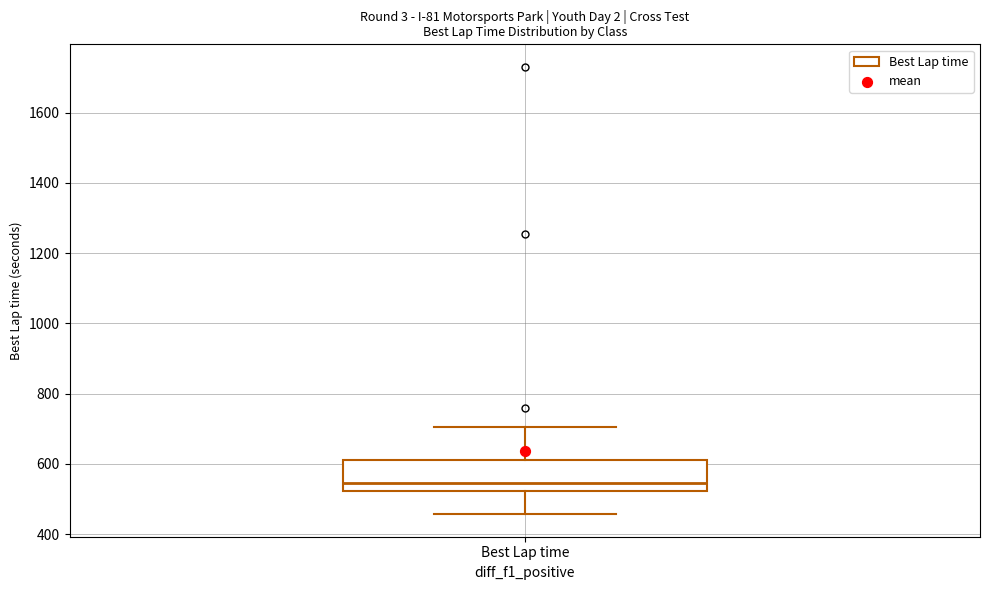

Where does the lower whisker of the box for Best Lap time end on the y-axis? The values are not printed on the chart, so give them approximately, as read against the axis.

460